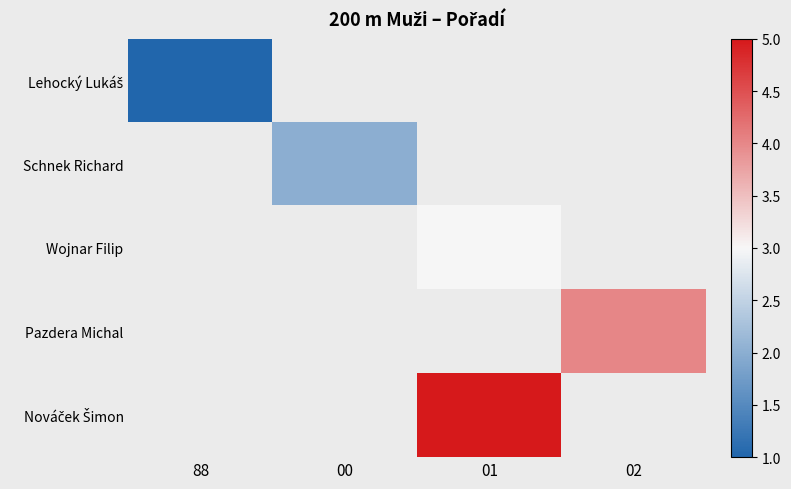

Which category has the highest value in the Schnek Richard series?

88